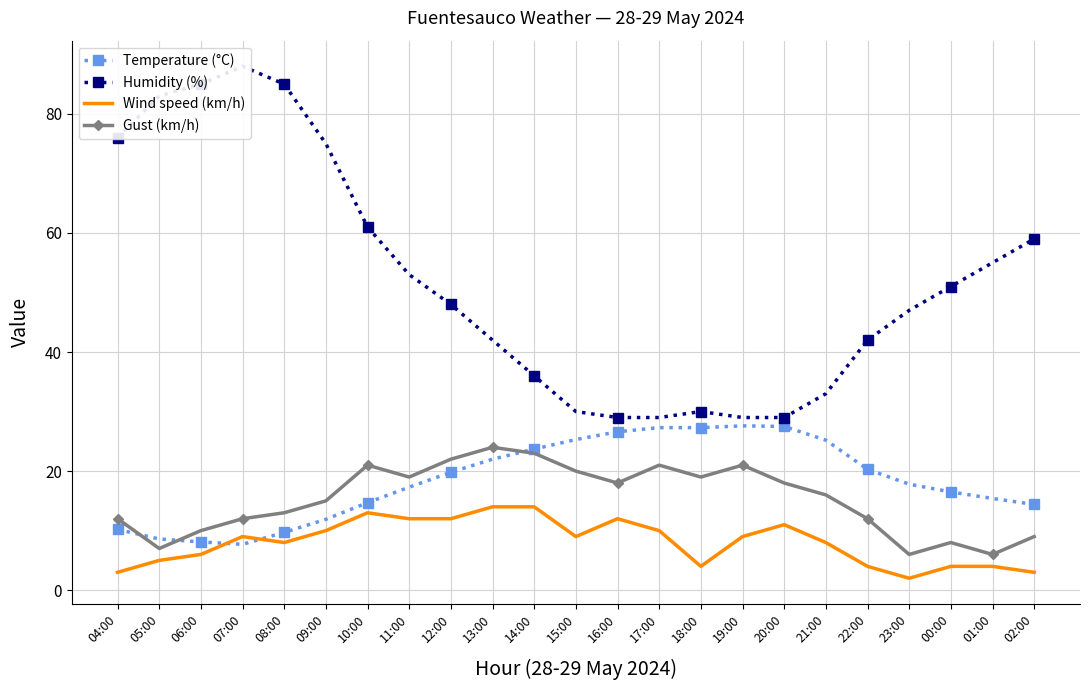

What are all the series names shown in the legend?

Temperature (°C), Humidity (%), Wind speed (km/h), Gust (km/h)